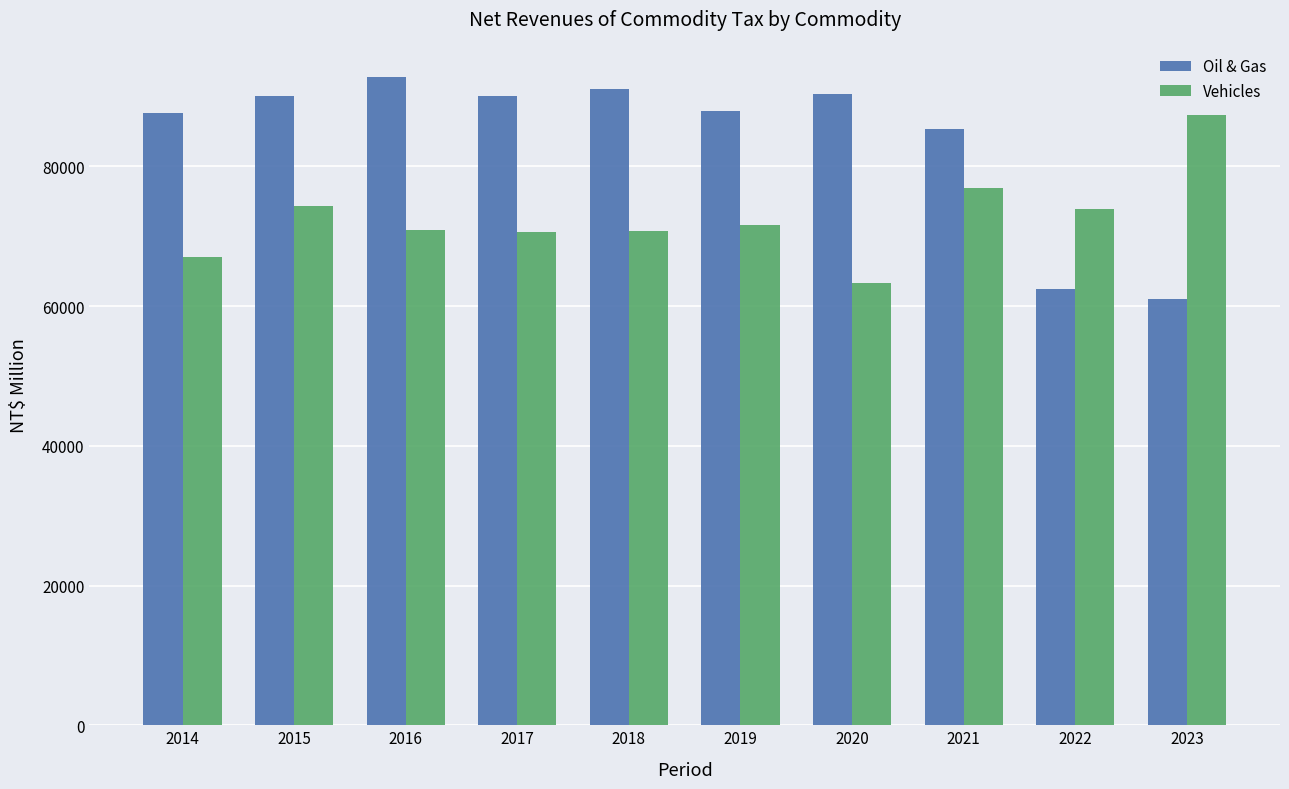

Count the number of categories in the chart.

10